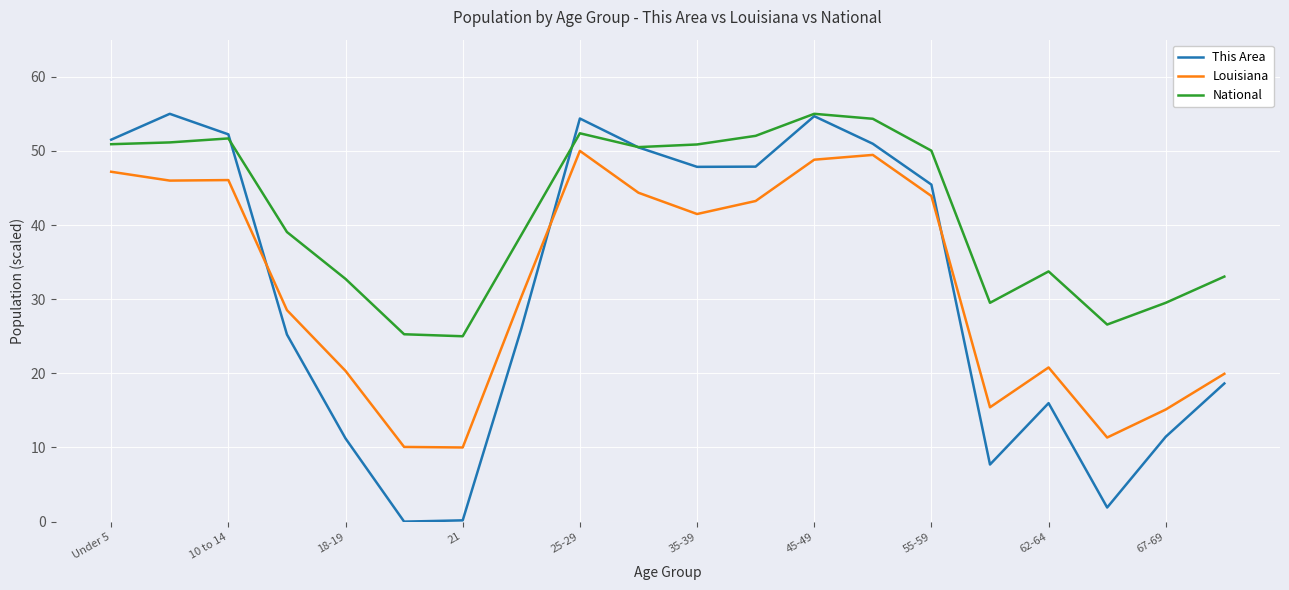

What is the maximum value shown in the chart?

55.0